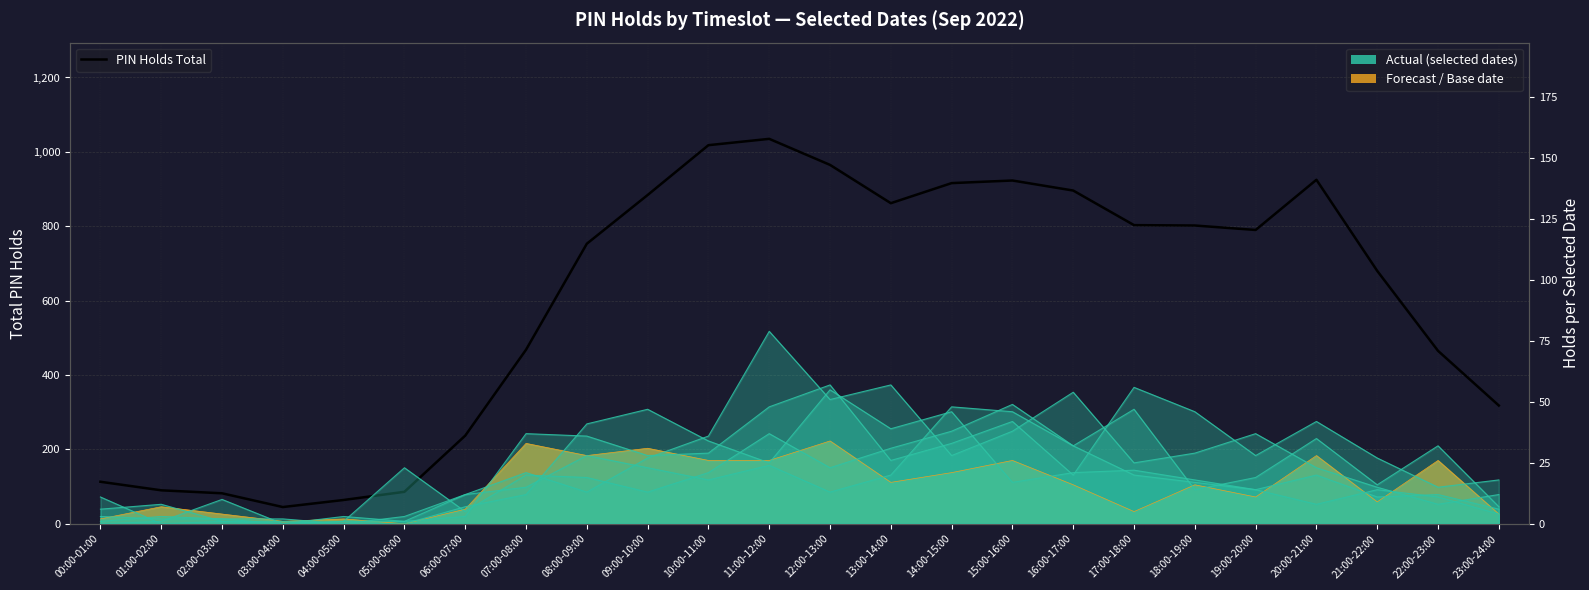

How many categories are shown in the chart?

24